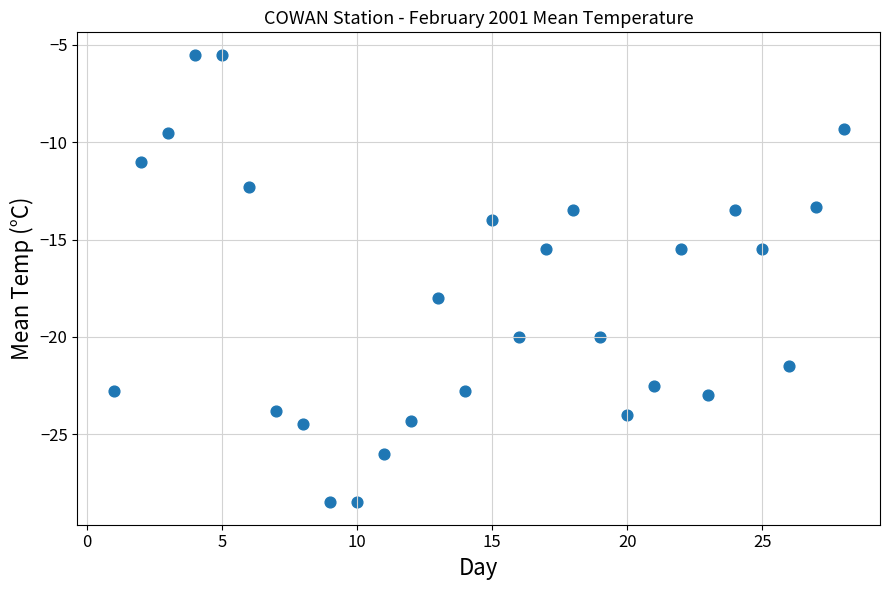

What Y value in the scatter plot is closest to -17?

-18.0